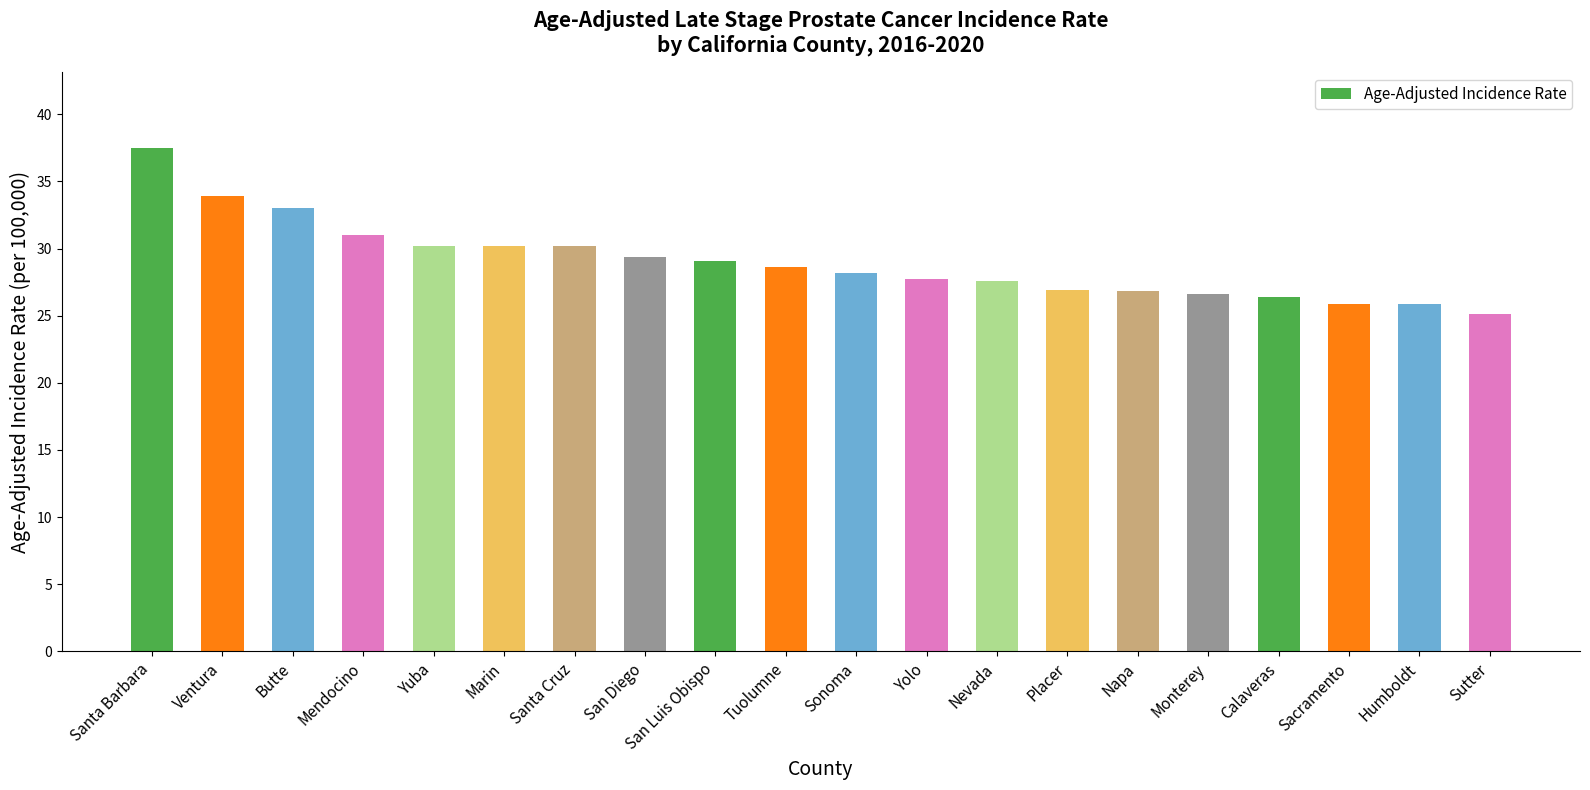

Are the bars grouped side by side (vs. stacked)?

No